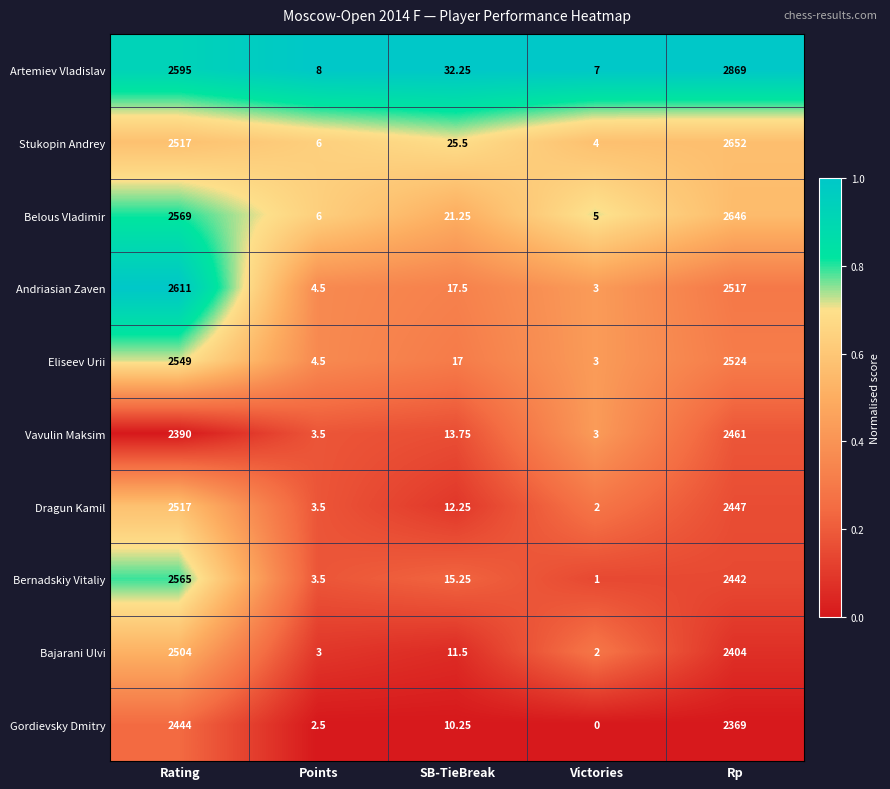

Where is Bajarani Ulvi nearest to the value 1253?

Rp